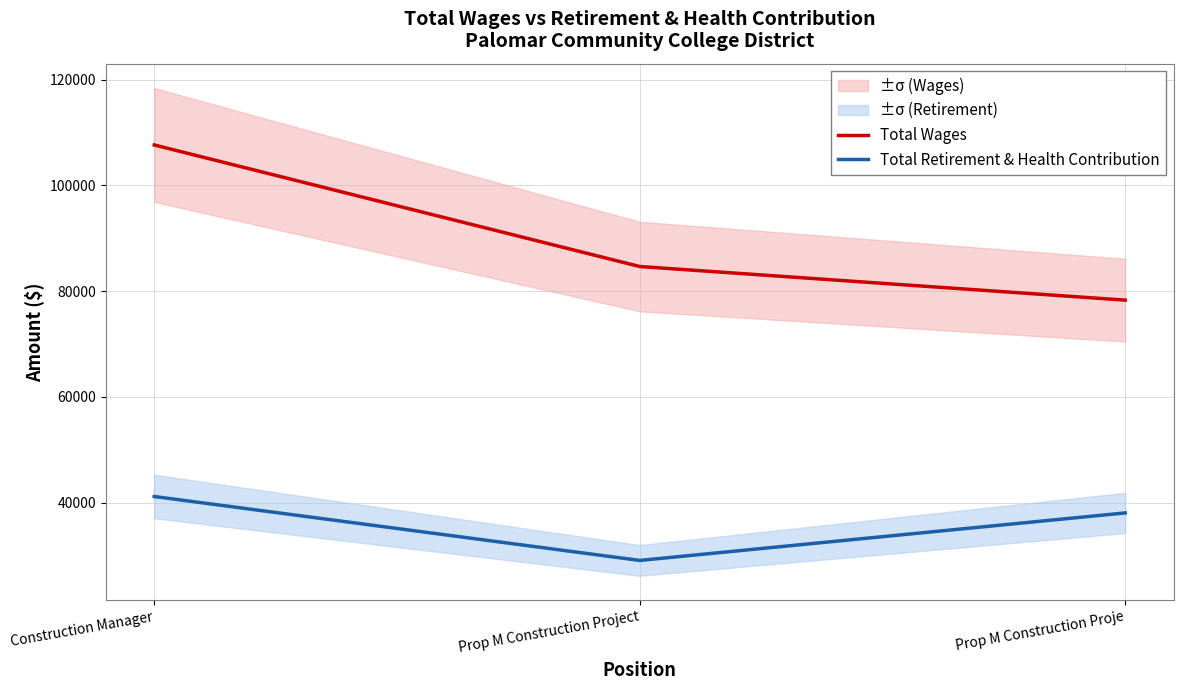

Is the value of Total Retirement & Health Contribution at Prop M Construction Project greater than the value of Total Wages at Prop M Construction Proje?

No